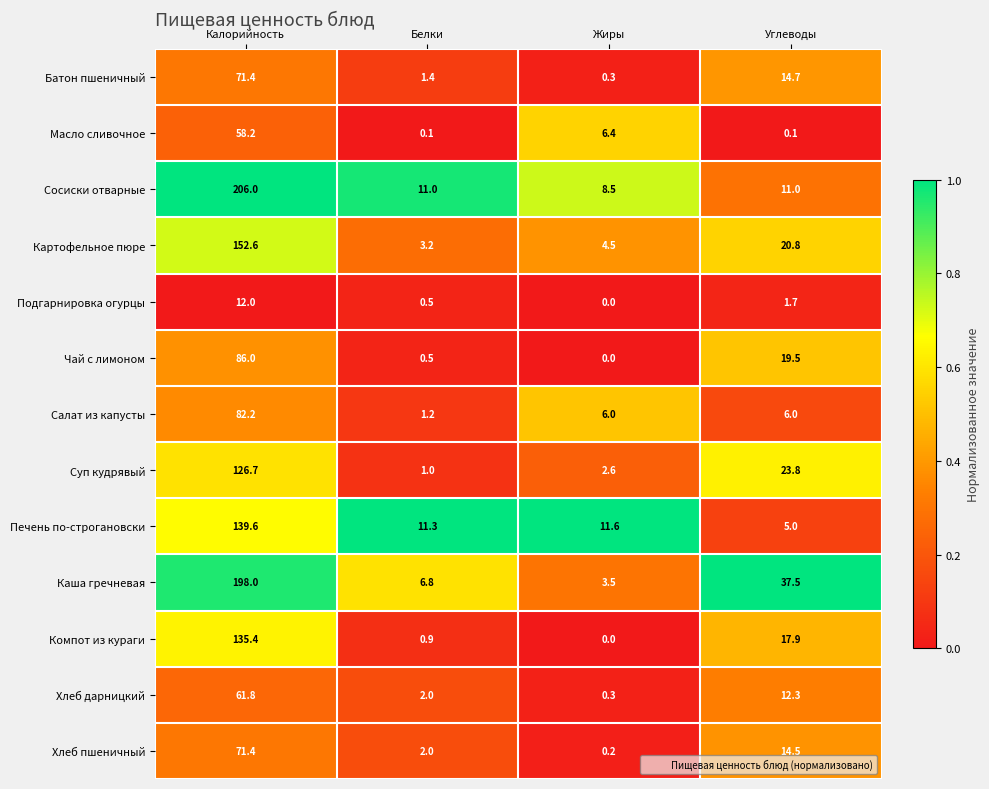

What is the maximum value for Хлеб пшеничный?

71.4